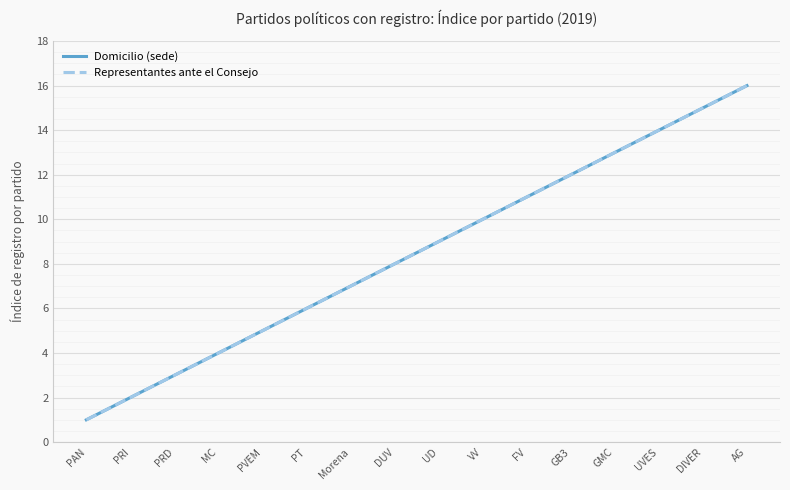

What is the approximate value of Domicilio (sede) at PRD?

3